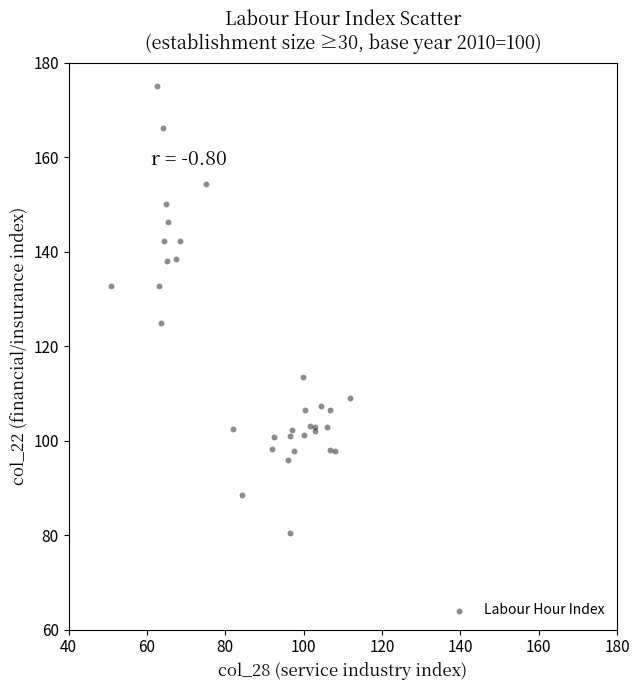

What Y value in the scatter plot is closest to 127?

125.0